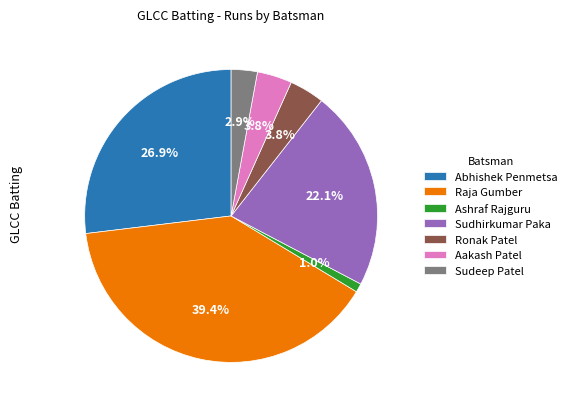

To the nearest percent, what portion does Ashraf Rajguru represent?

1%